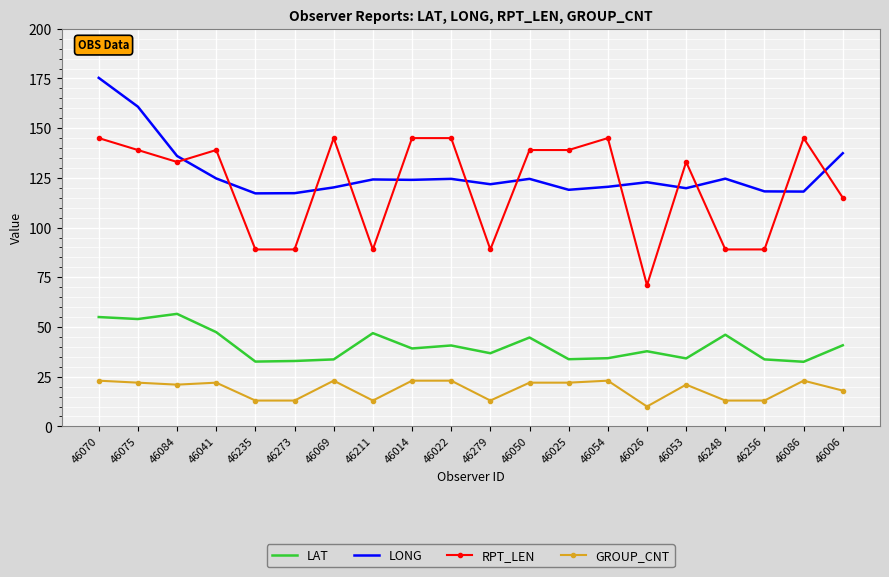

At which label does RPT_LEN reach its minimum?

46026